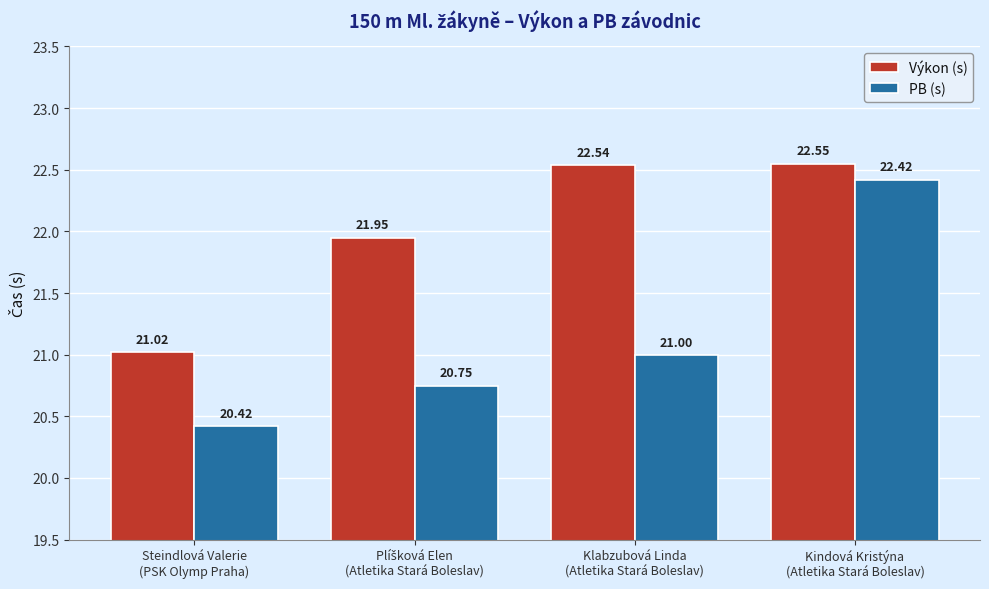

What is the label of the 4th bar from the right?

Steindlová Valerie
(PSK Olymp Praha)